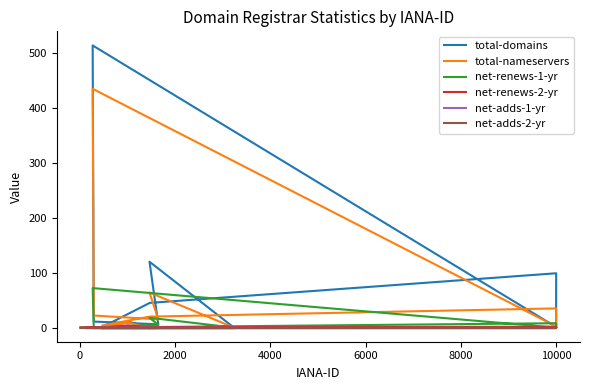

Which series has the largest total across all categories?

total-domains